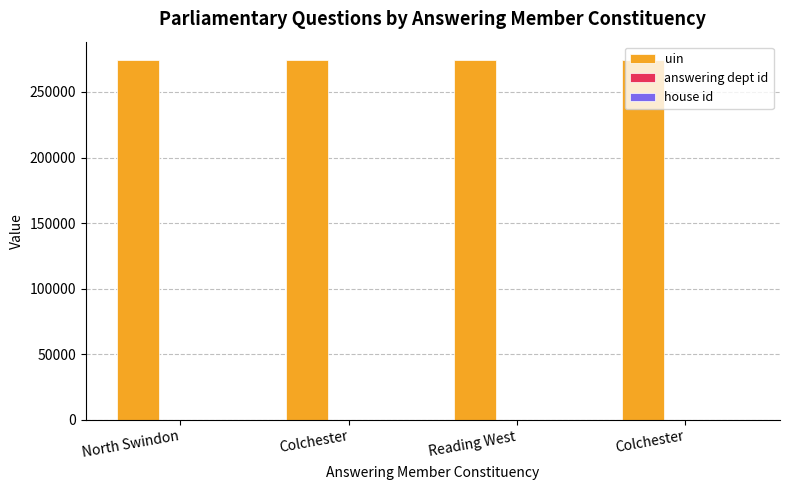

What is the maximum value for uin?

274568